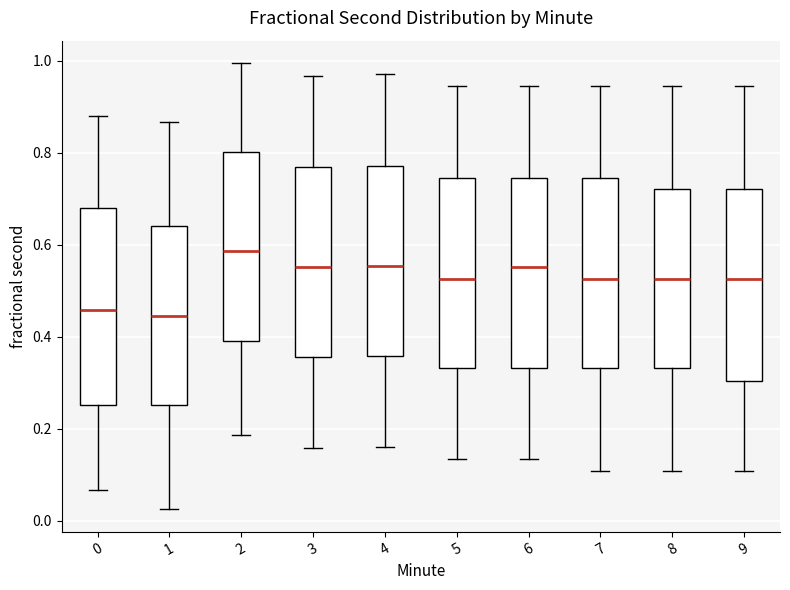

Reading left to right, transcribe this box plot: for each box, give where its median line is, the range the box spans, and where its two whiskers end, as read against the y-axis. The values are not printed on the chart, so give them approximately, as read against the axis.

0: median 0.46, box 0.26 to 0.68, whiskers 0.06 to 0.88
1: median 0.44, box 0.26 to 0.64, whiskers 0.02 to 0.86
2: median 0.58, box 0.40 to 0.80, whiskers 0.18 to 1.00
3: median 0.56, box 0.36 to 0.76, whiskers 0.16 to 0.96
4: median 0.56, box 0.36 to 0.78, whiskers 0.16 to 0.96
5: median 0.52, box 0.34 to 0.74, whiskers 0.14 to 0.94
6: median 0.56, box 0.34 to 0.74, whiskers 0.14 to 0.94
7: median 0.52, box 0.34 to 0.74, whiskers 0.10 to 0.94
8: median 0.52, box 0.34 to 0.72, whiskers 0.10 to 0.94
9: median 0.52, box 0.30 to 0.72, whiskers 0.10 to 0.94